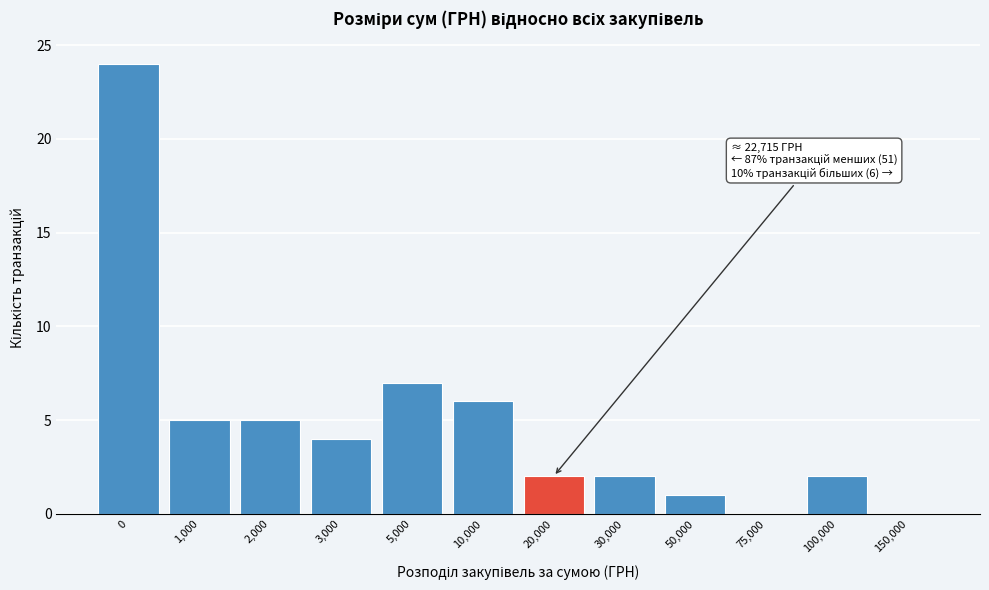

Reading left to right, what are all the values shown in this chart?

0=24	1,000=5	2,000=5	3,000=4	5,000=7	10,000=6	20,000=2	30,000=2	50,000=1	75,000=0	100,000=2	150,000=0